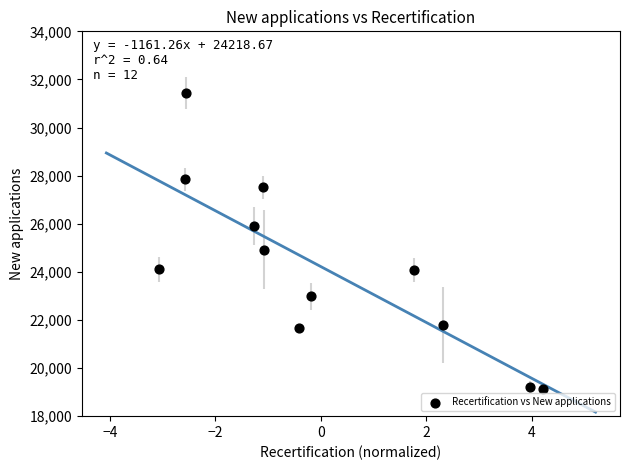

What is the range of Y values (max minus min)?

12315